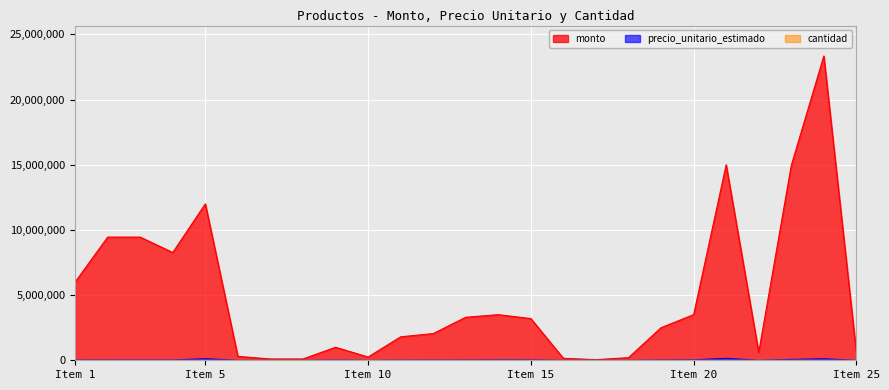

At which category does precio_unitario_estimado reach its first local valley?

4